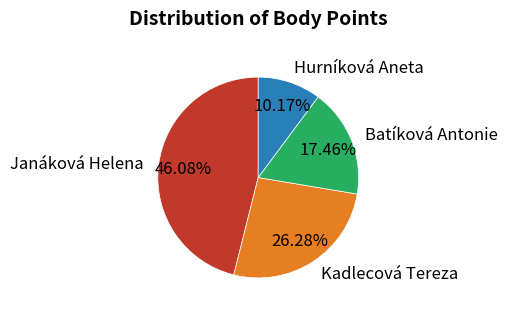

Is the sum of Batíková Antonie and Hurníková Aneta greater than half?

No